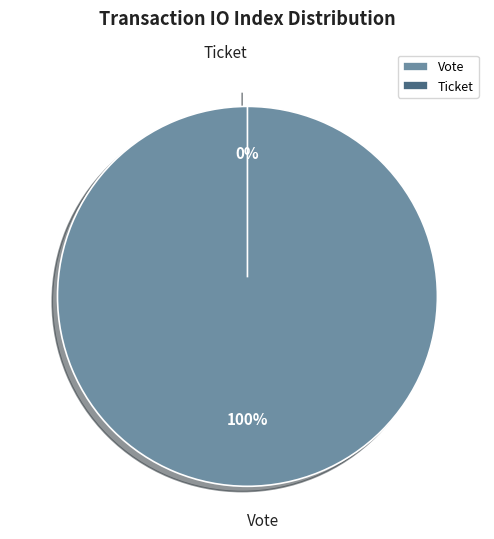

What percentage is NOT represented by Ticket?

100.0%